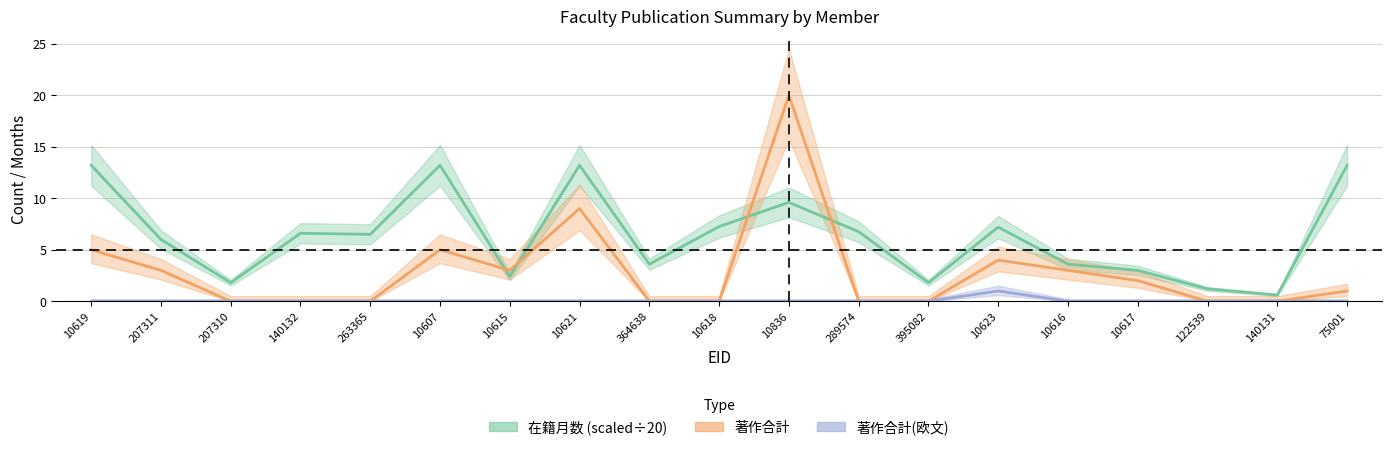

Which category has the highest value in the 在籍月数 series?

10619